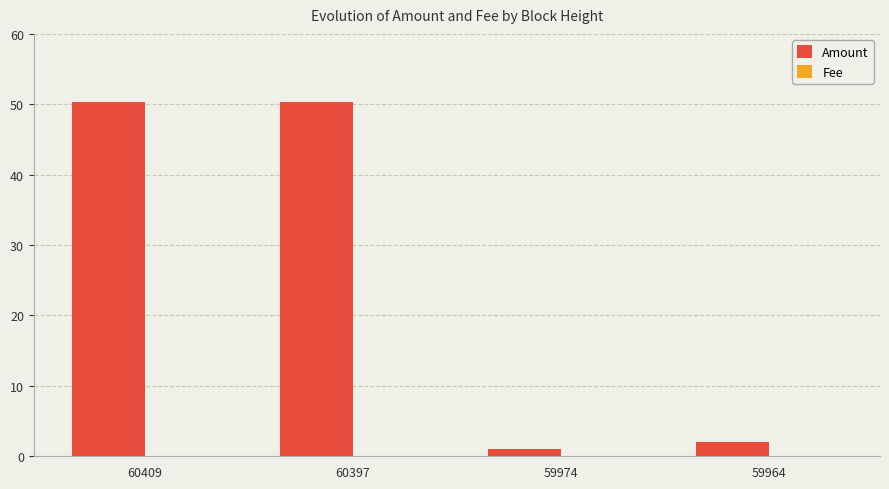

Which series changed the most between 59974 and 59964?

Amount